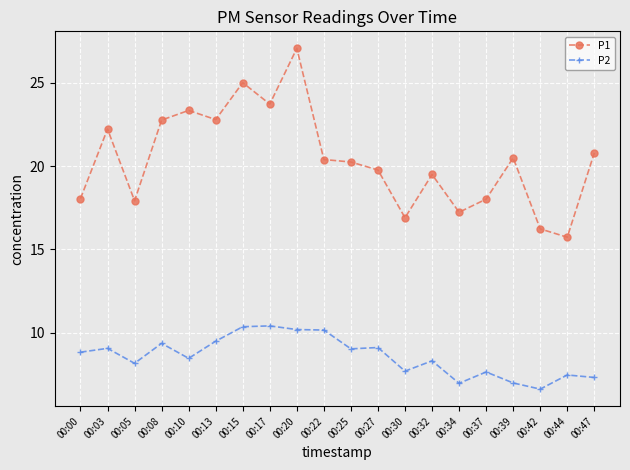

At 00:37, list the series in order from largest to smallest.

P1, P2